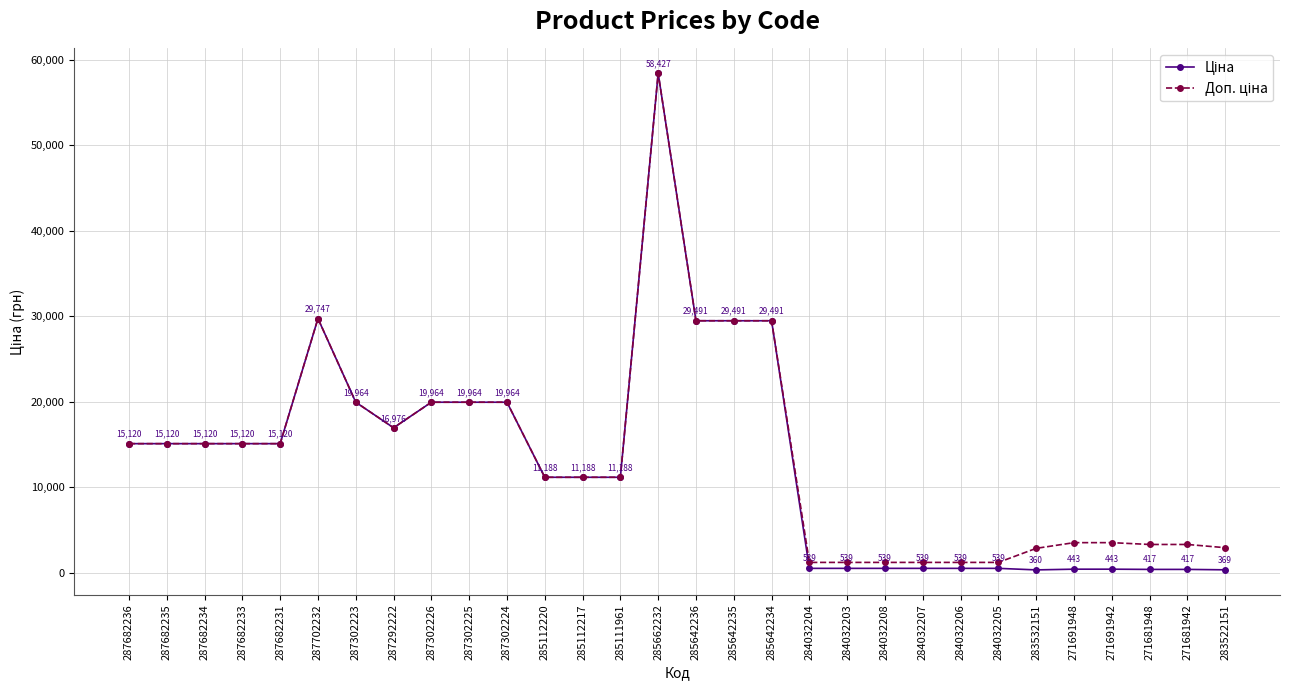

What is the total value across all series at 287682234?

30240.0